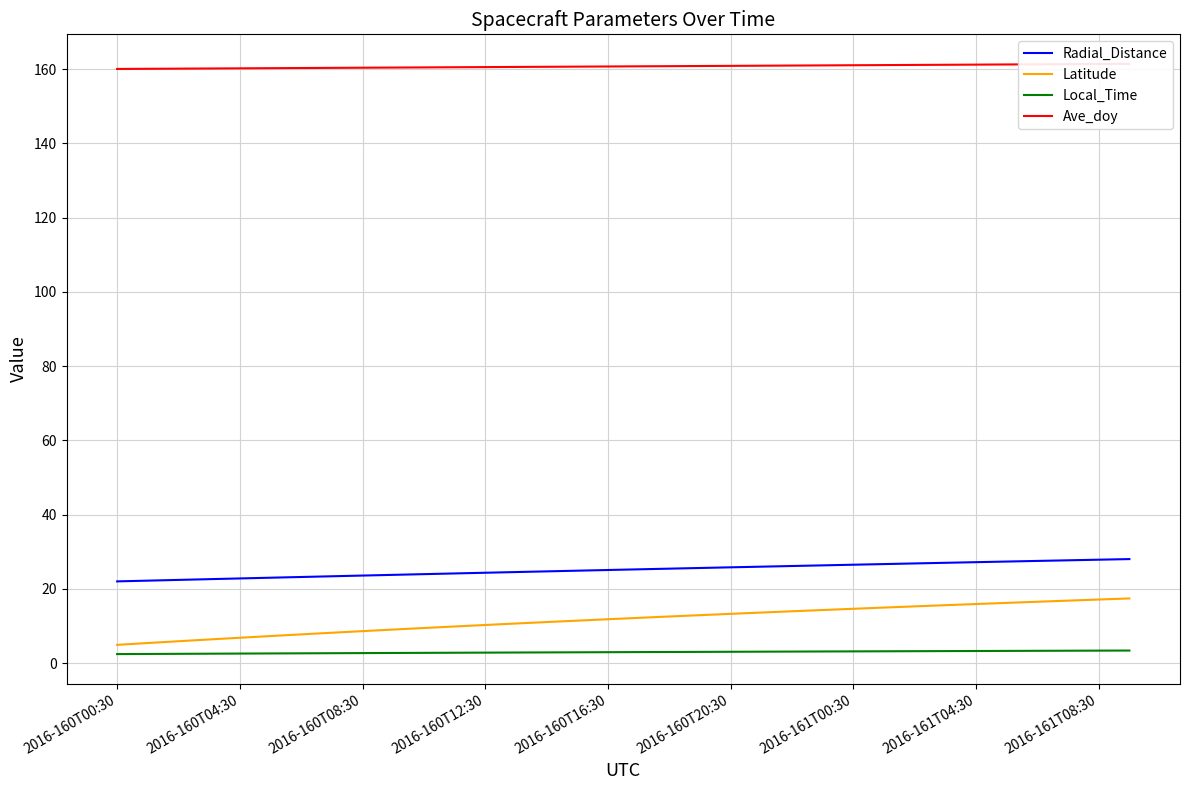

What is the difference between the maximum and minimum values in the Radial_Distance series?

6.0